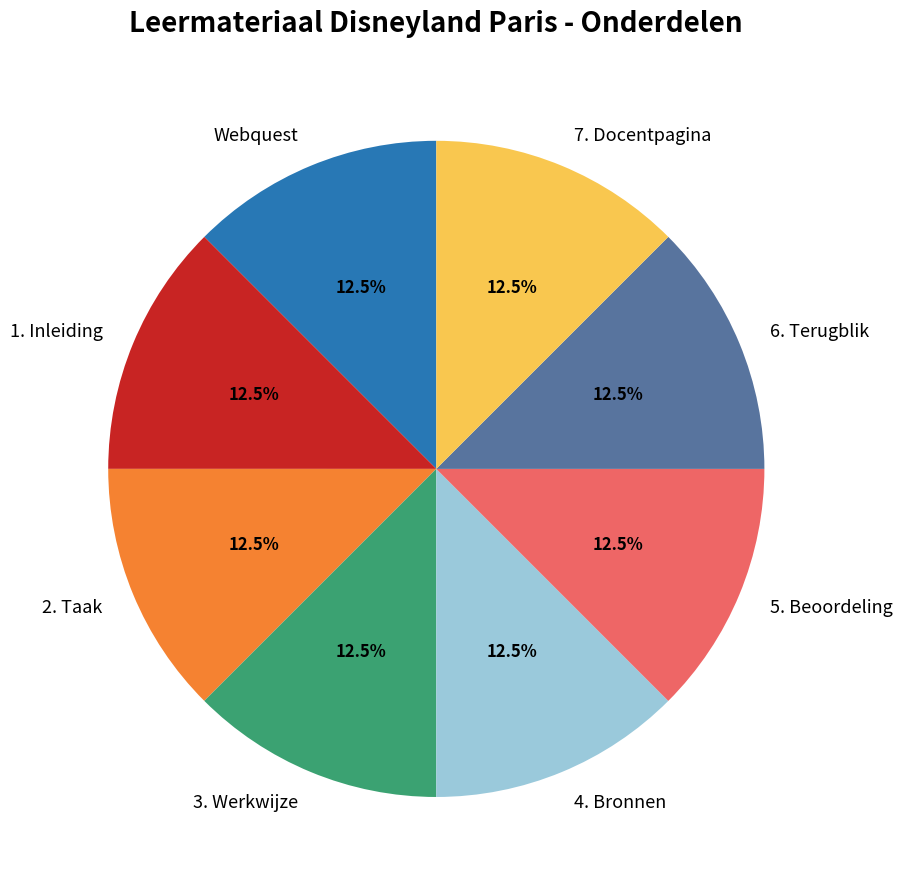

Count the number of slices in the pie.

8